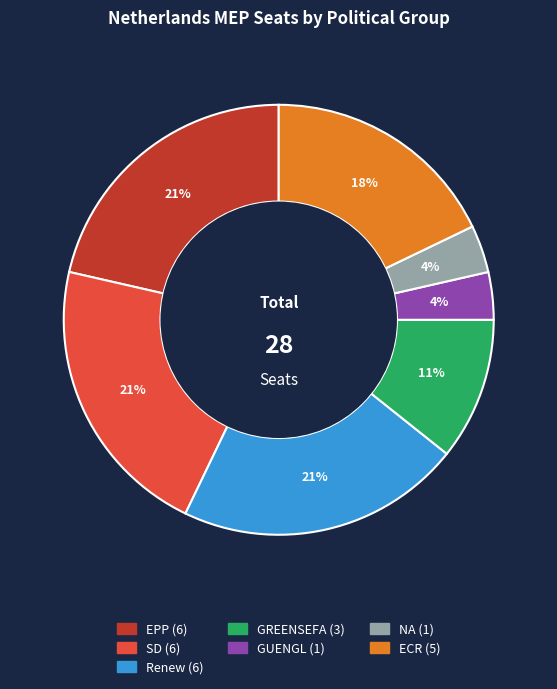

Is Renew the majority of the pie?

No